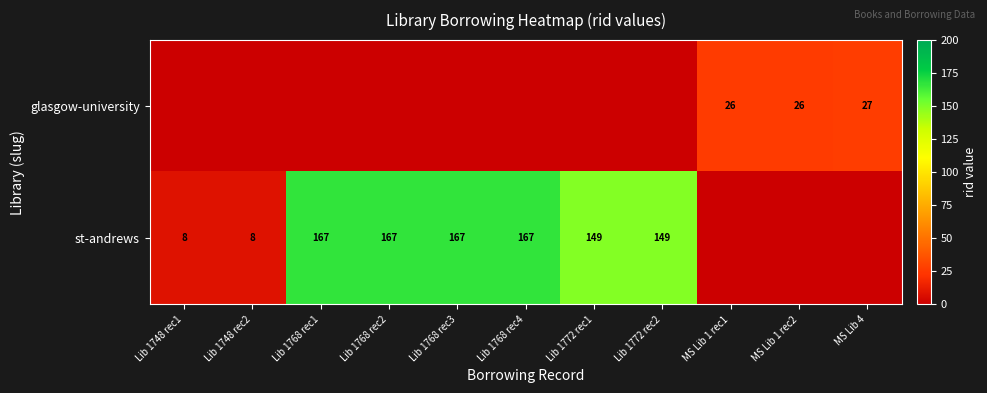

Is the value of st-andrews at Lib 1772 rec1 greater than the value of glasgow-university at MS Lib 4?

Yes